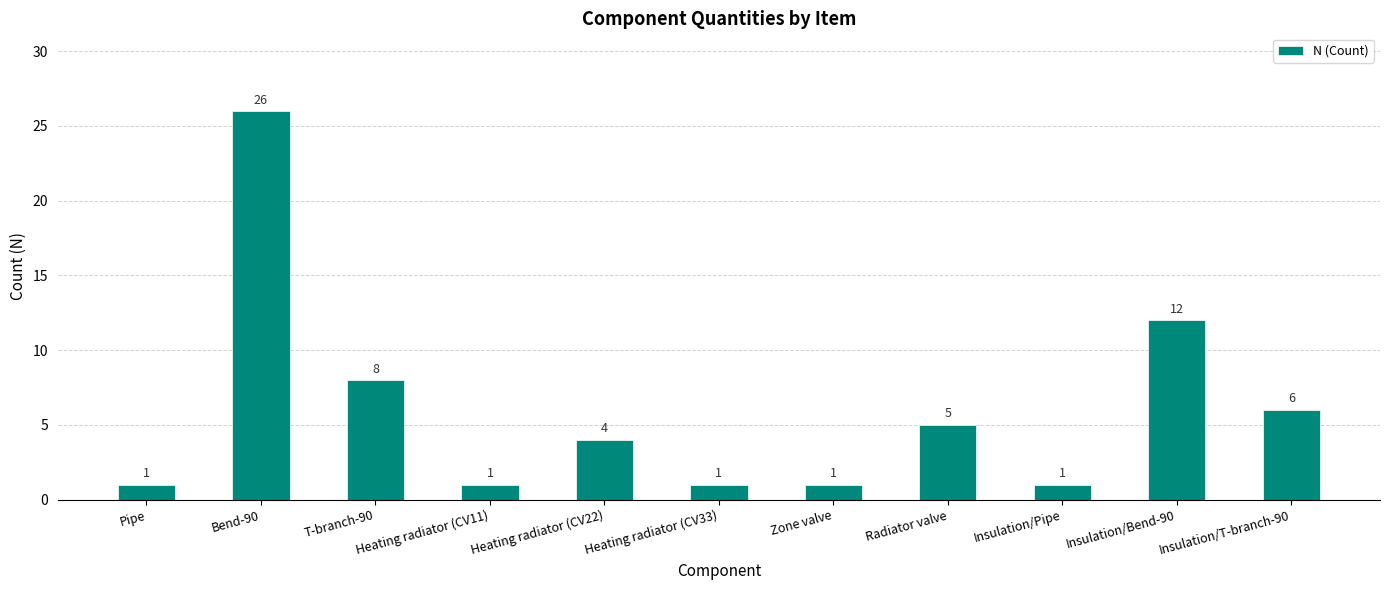

Reading right to left, transcribe all the data shown in this chart.

6	12	1	5	1	1	4	1	8	26	1